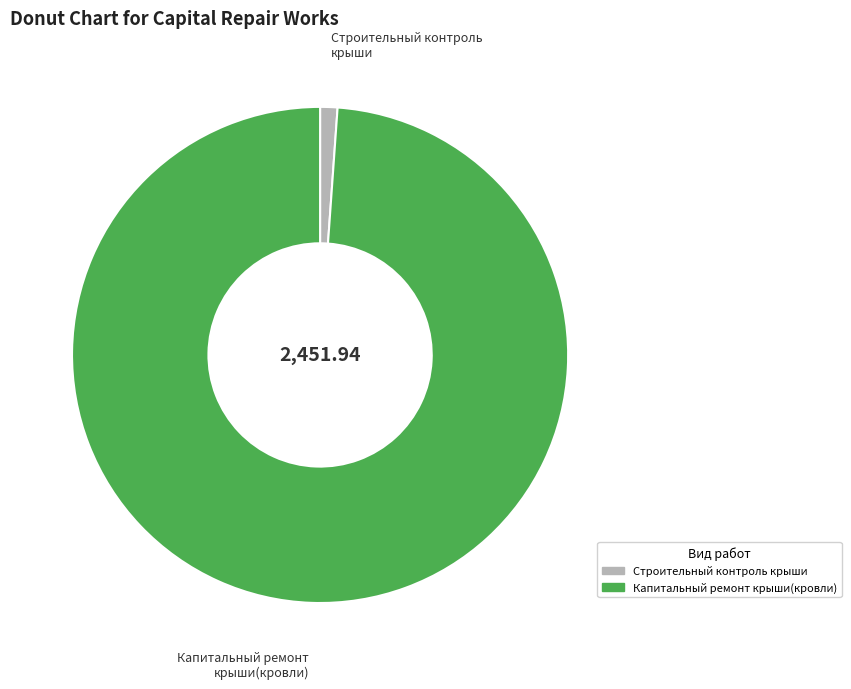

How many slices are in this pie chart?

2